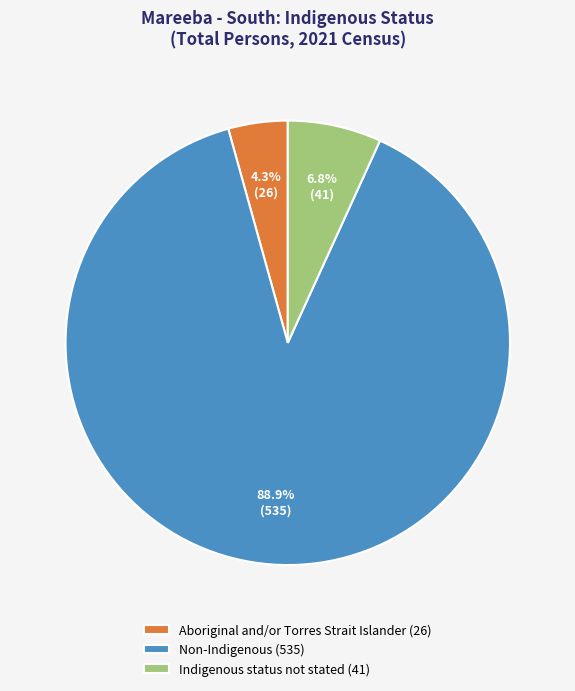

What percentage is NOT represented by Aboriginal and/or Torres Strait Islander (26)?

95.7%